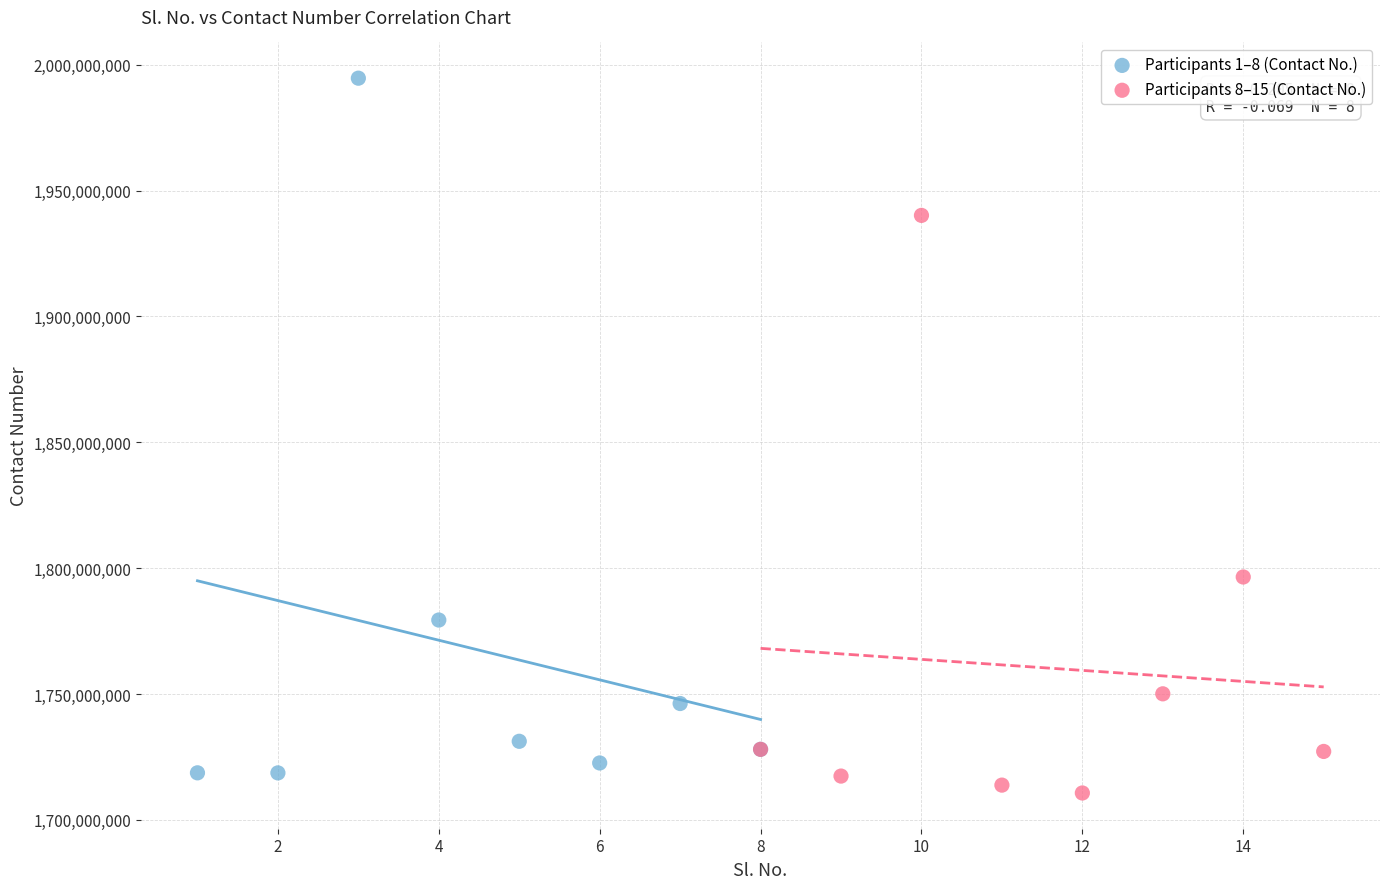

Which series reaches the minimum Y coordinate?

Participants 8–15 (Contact No.)